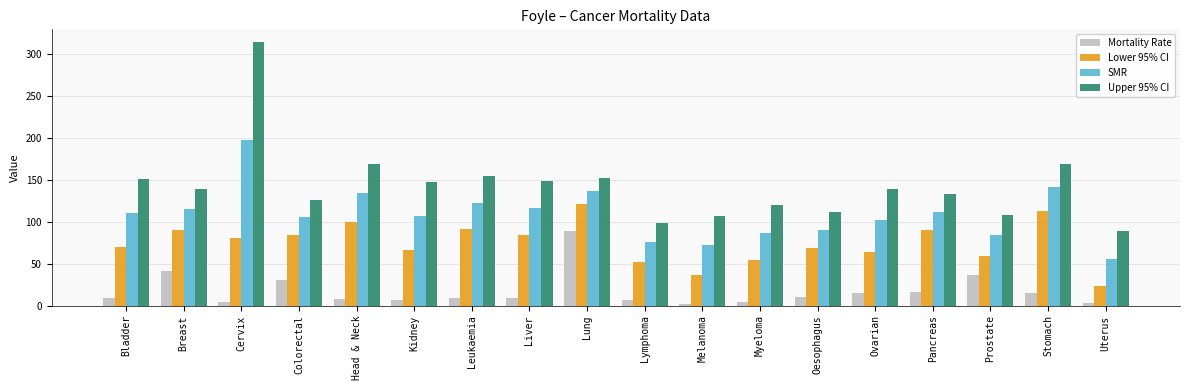

Is it true that SMR equals 116.4 at Liver?

True